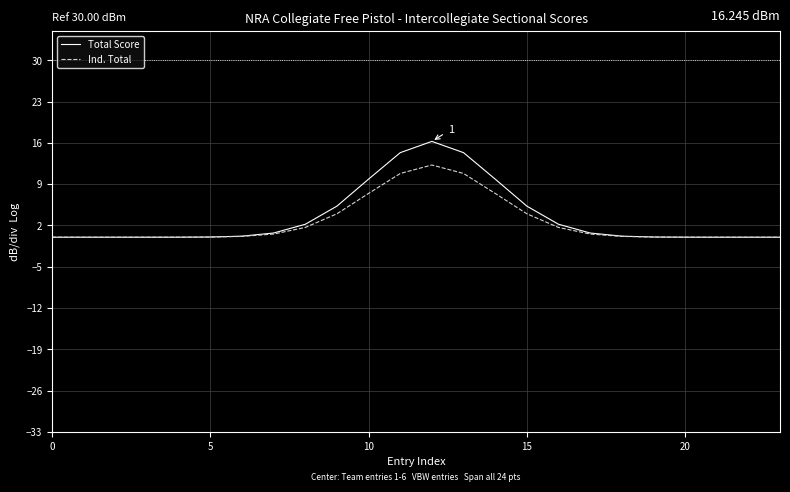

What is the maximum value for Ind. Total?

12.2